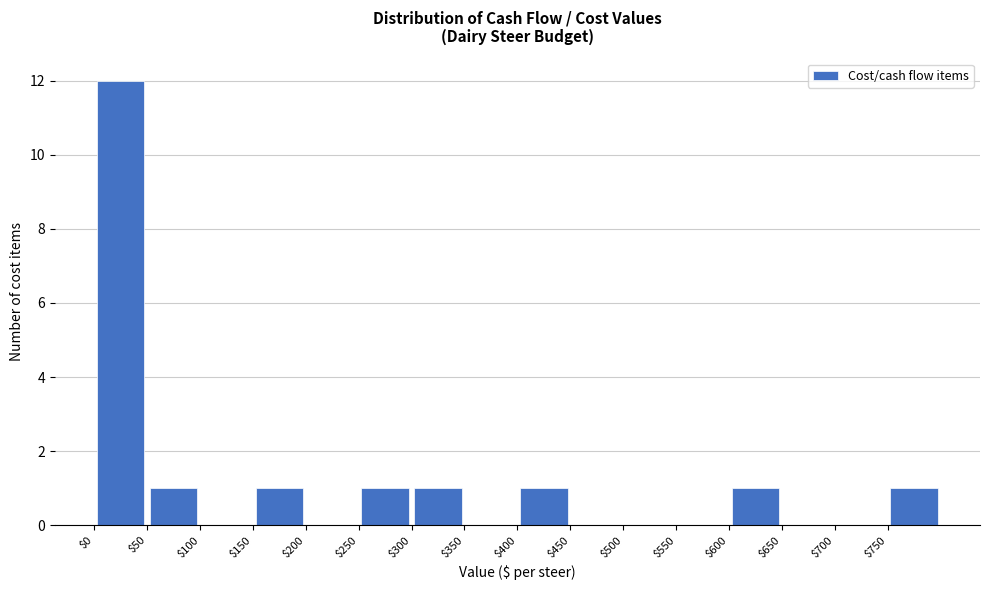

Which range on the x-axis has the tallest bar?

0 to 50